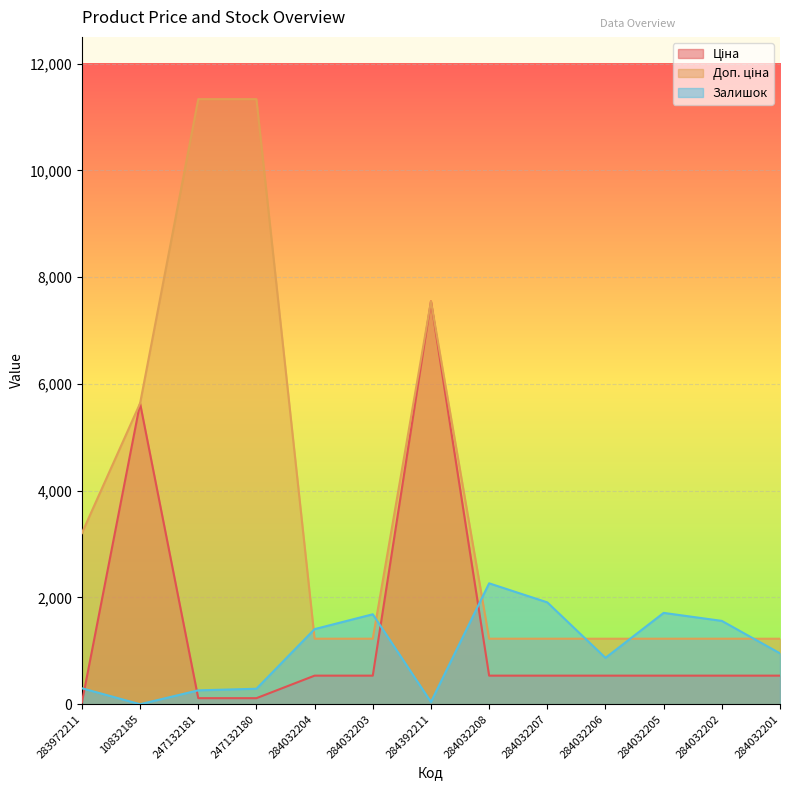

Reading left to right, what are all the values shown in this chart?

Ціна: 32.0	5636.0	113.3	113.3	535.4	535.4	7545.9	535.4	535.4	535.4	535.4	535.4	535.4
Доп. ціна: 3205.0	5636.0	11334.0	11334.0	1227.2	1227.2	7545.9	1227.2	1227.2	1227.2	1227.2	1227.2	1227.2
Залишок: 299.0	0.0	260.0	290.0	1407.0	1685.0	42.0	2265.0	1908.0	869.0	1711.0	1561.0	953.0